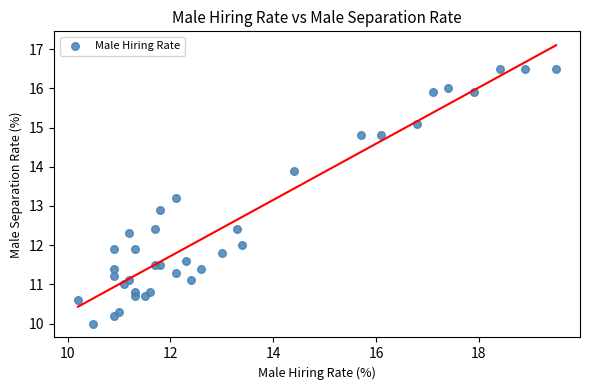

What Y value in the scatter plot is closest to 13?

12.9